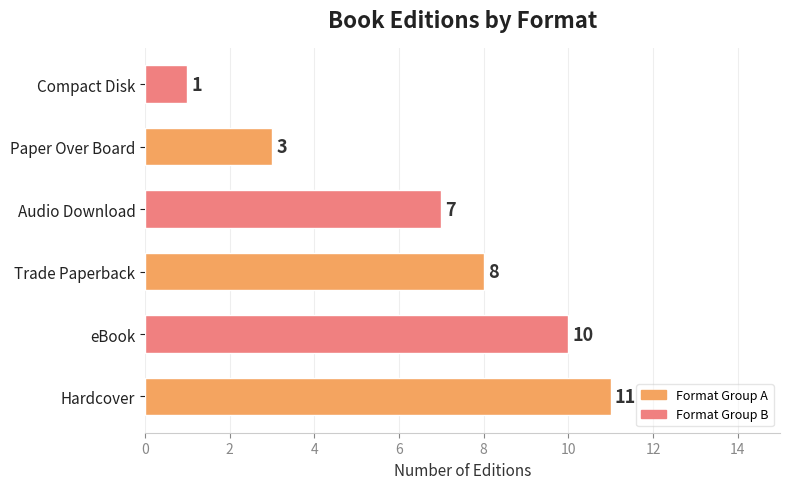

Read the value at eBook.

10